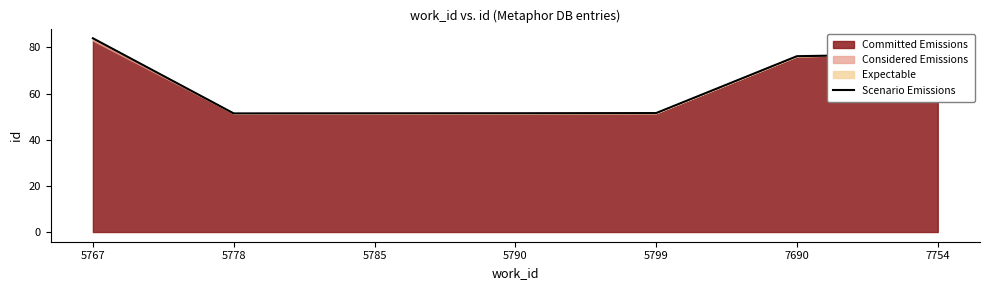

Reading right to left, extract all data points from this chart.

7754=77.2	7690=76.2	5799=51.6	5790=51.5	5785=51.5	5778=51.4	5767=84.0